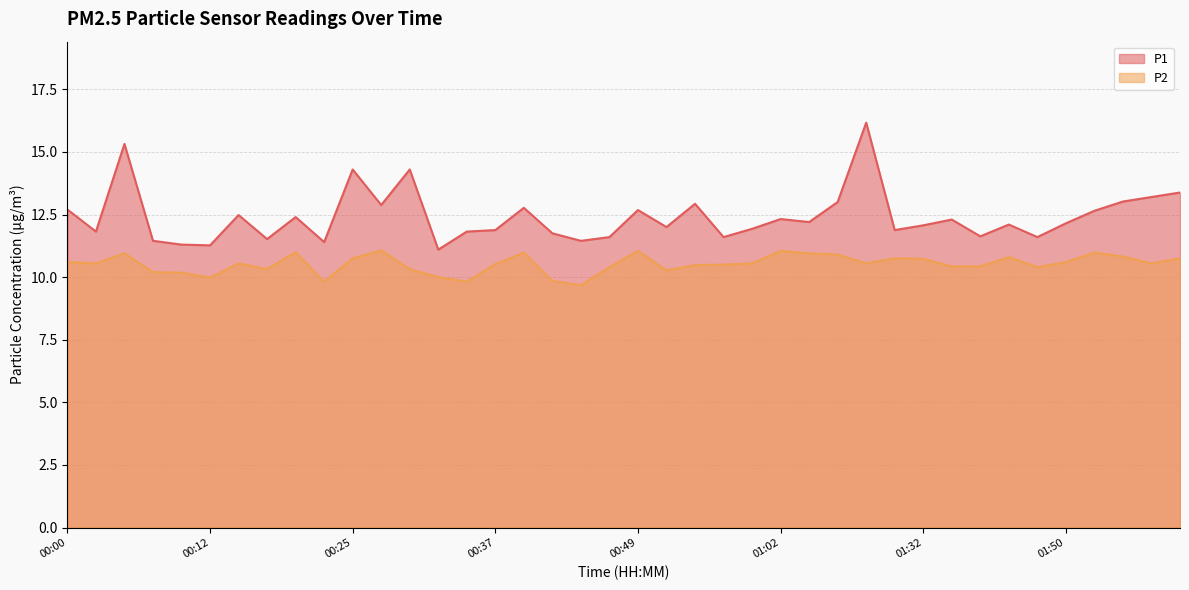

What is the difference between the second highest and second lowest values in the P2 series?

1.2